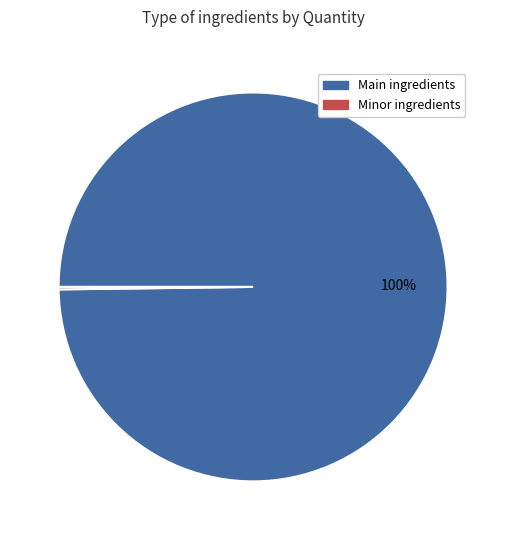

Does any single category account for the majority?

Yes